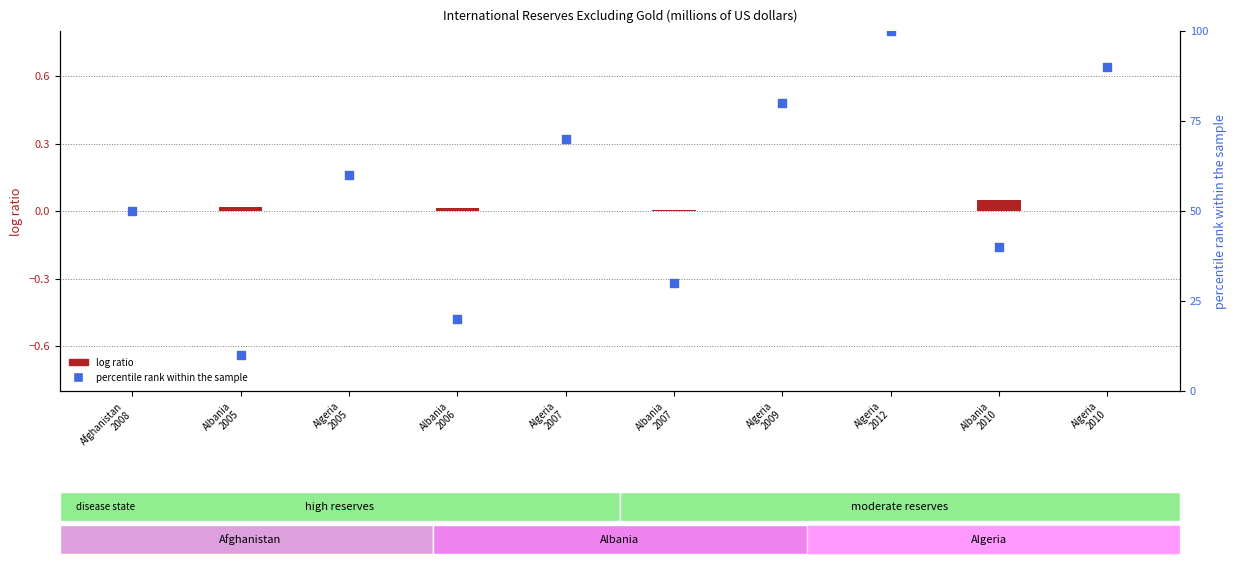

At how many categories does at least one series exceed 92?

1